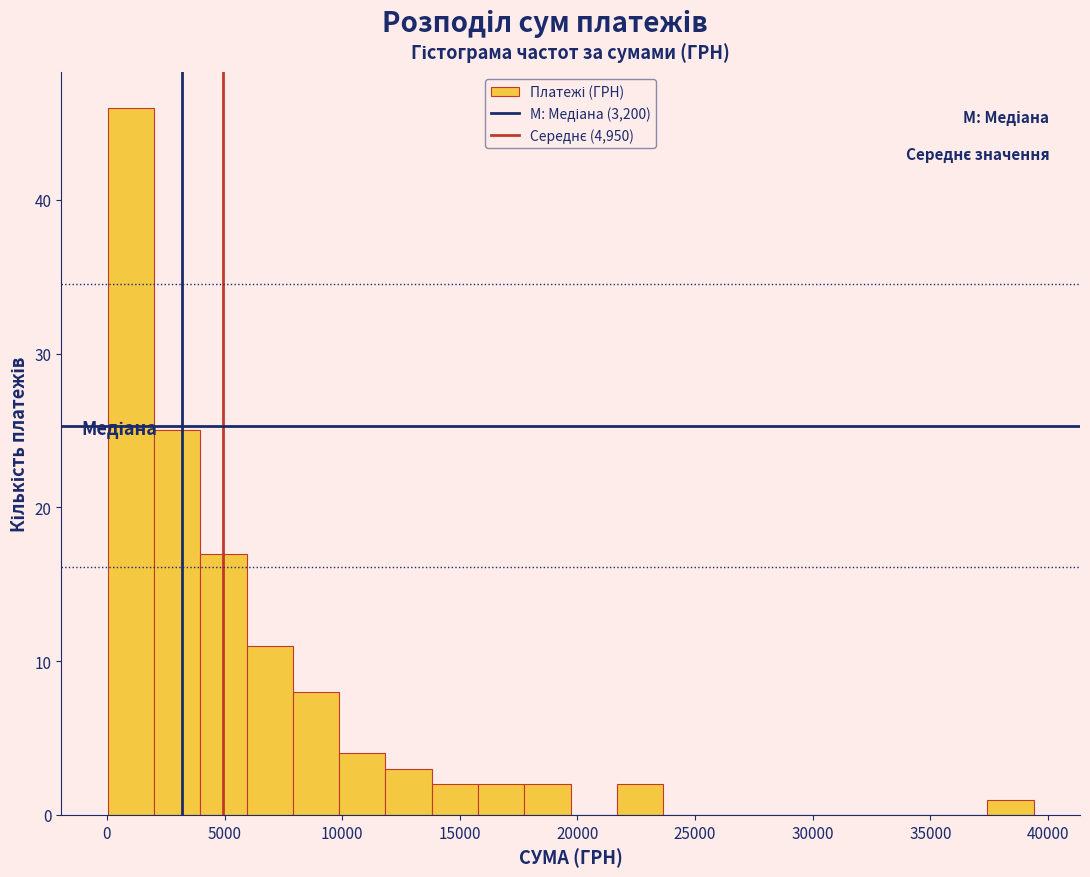

Read against the x-axis, roughly where is the centre of the tallest bar?

1000